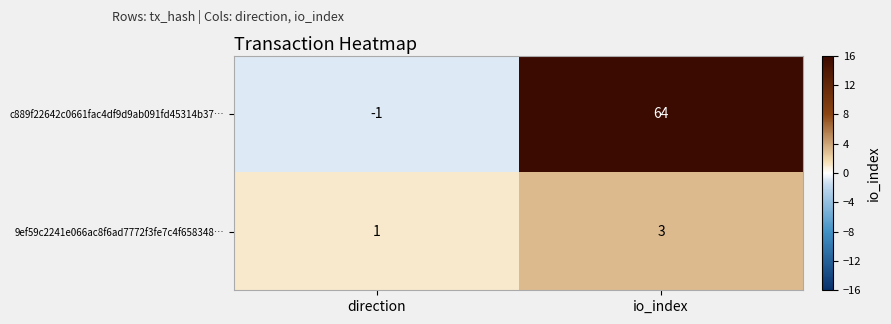

Is it true that c889f22642c0661fac4df9d9ab091fd45314b37… equals 64 at io_index?

True